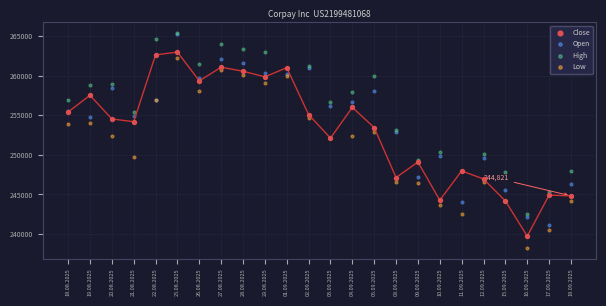

What are all the series names shown in the legend?

Close, Open, High, Low